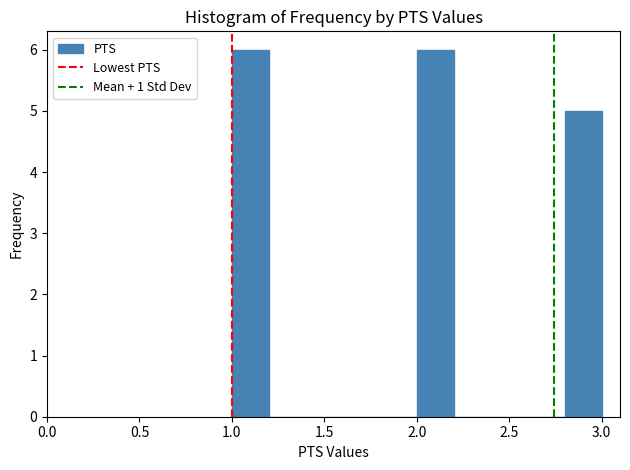

Reading left to right, list every bar in this chart as the range it spans on the x-axis followed by its height. The values are not printed on the chart, so give them approximately, as read against the axis.

1.0 to 1.2: 6
1.2 to 1.4: 0
1.4 to 1.6: 0
1.6 to 1.8: 0
1.8 to 2.0: 0
2.0 to 2.2: 6
2.2 to 2.4: 0
2.4 to 2.6: 0
2.6 to 2.8: 0
2.8 to 3.0: 5